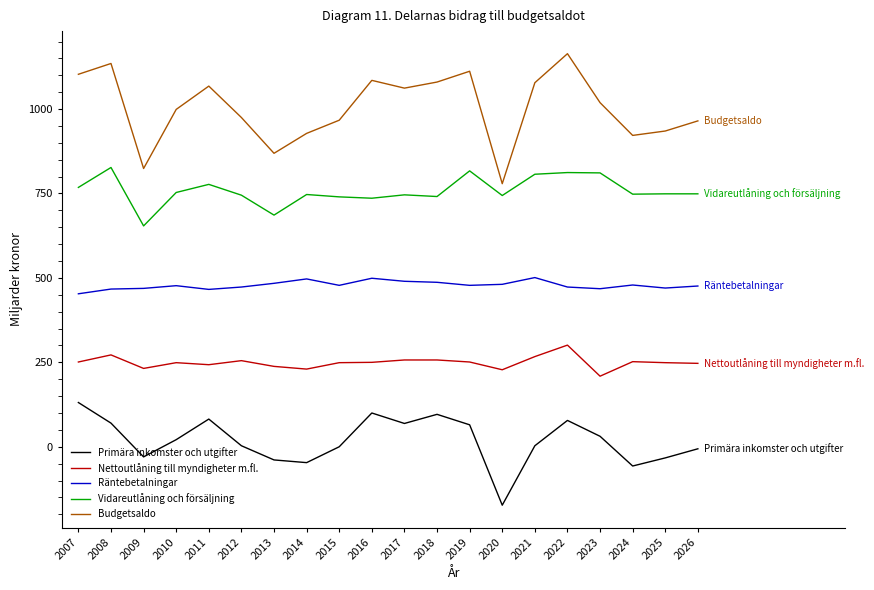

What is the spread (max minus min) of values at 2024?

979